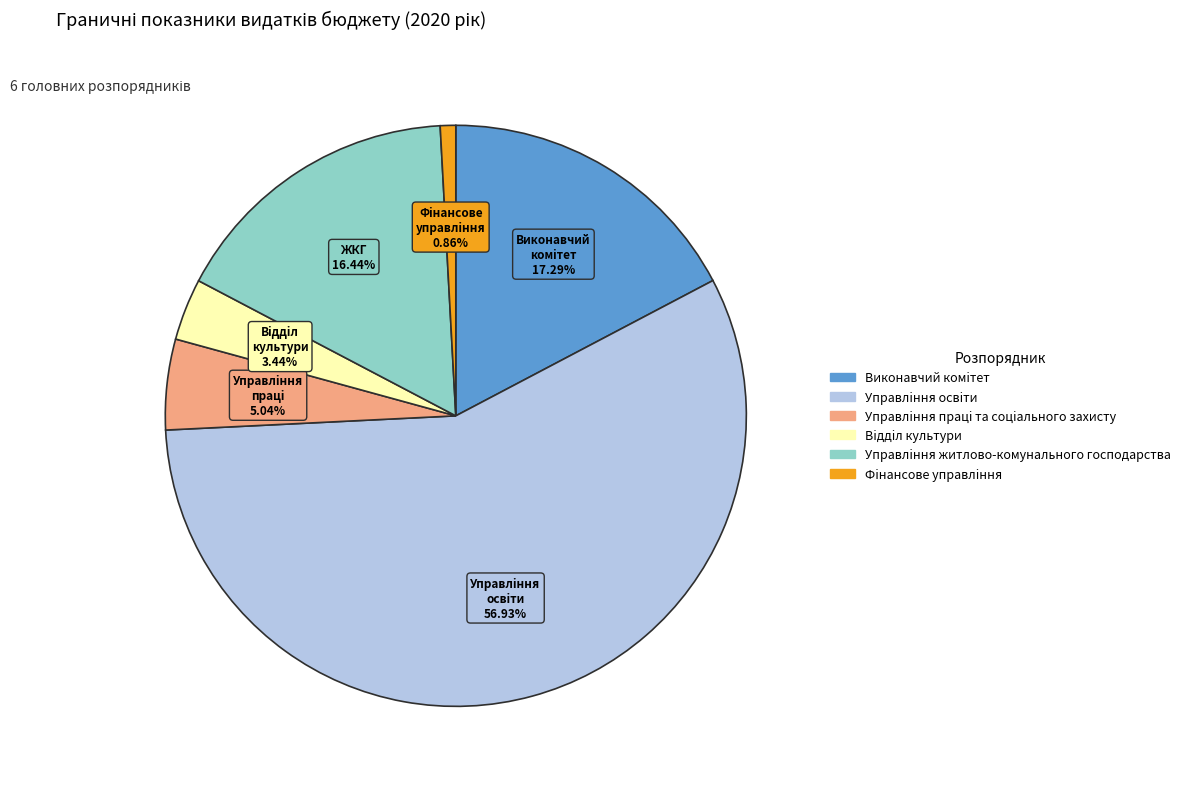

True or false: Управлiння працi та соцiального захисту accounts for 5% of the total.

True